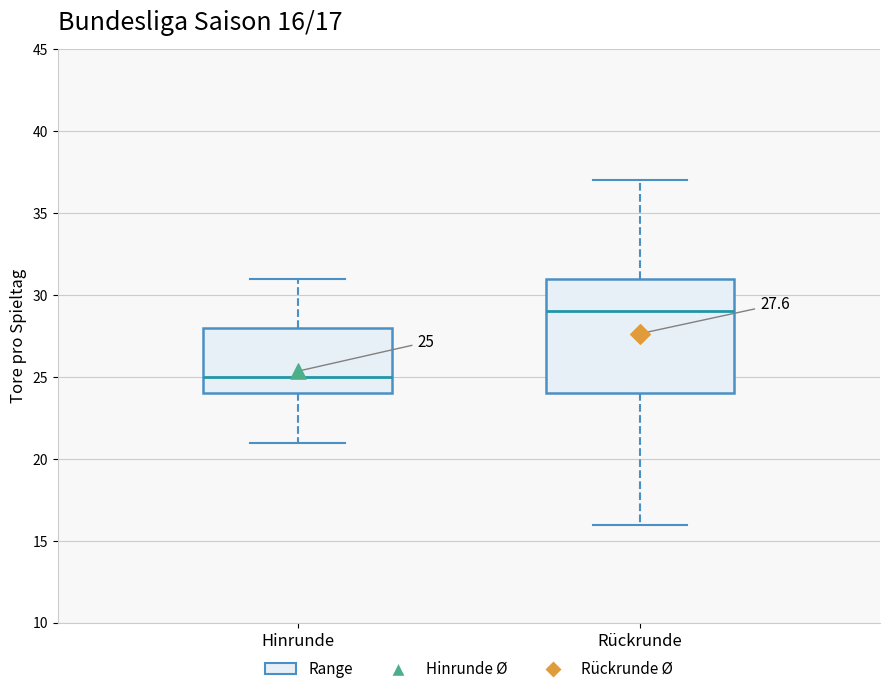

Which box is the tallest, from its lower edge to its upper edge?

Rückrunde